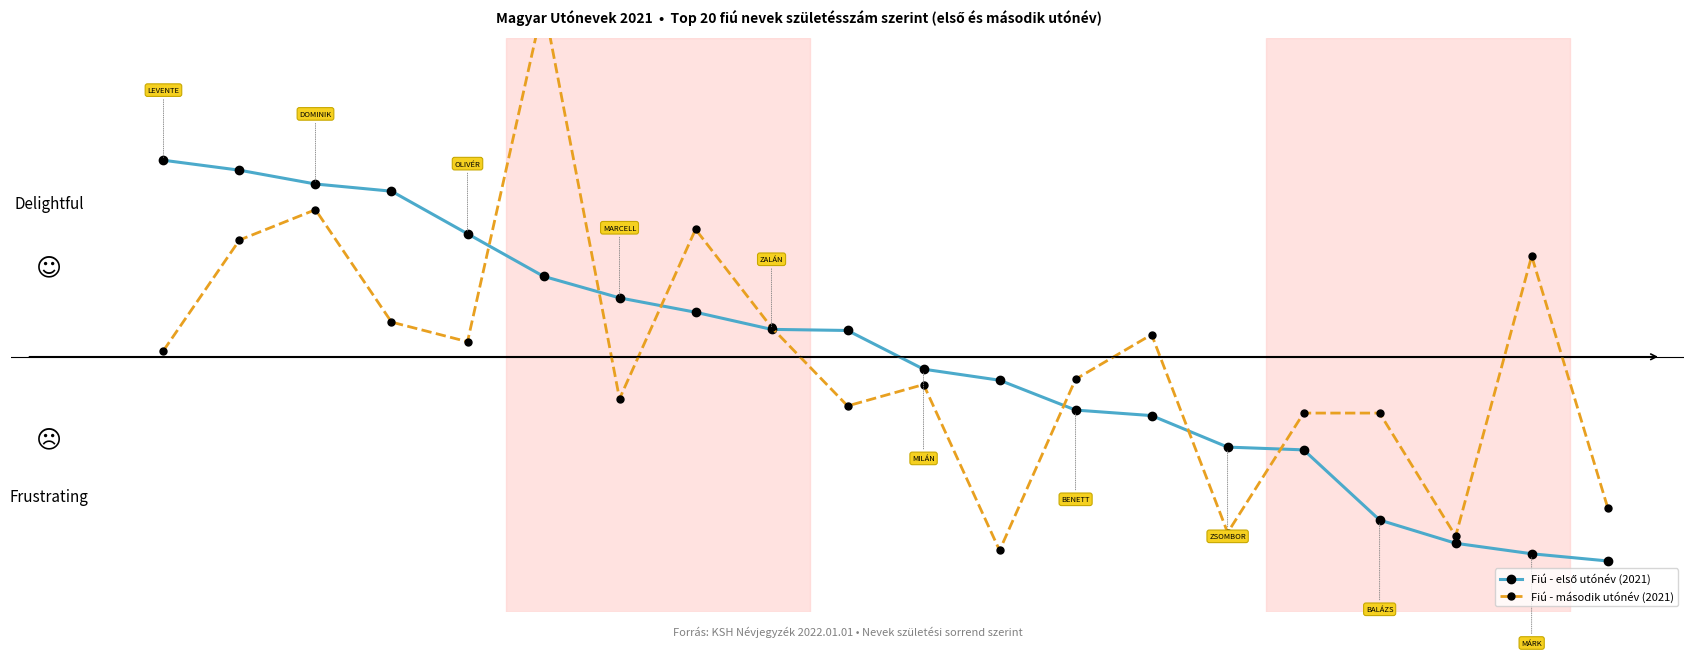

List the labels in order of Fiú - második utónév (2021) value, largest first.

5, 2, 7, 1, 18, 3, 8, 13, 4, 0, 12, 10, 6, 9, 15, 16, 19, 14, 17, 11